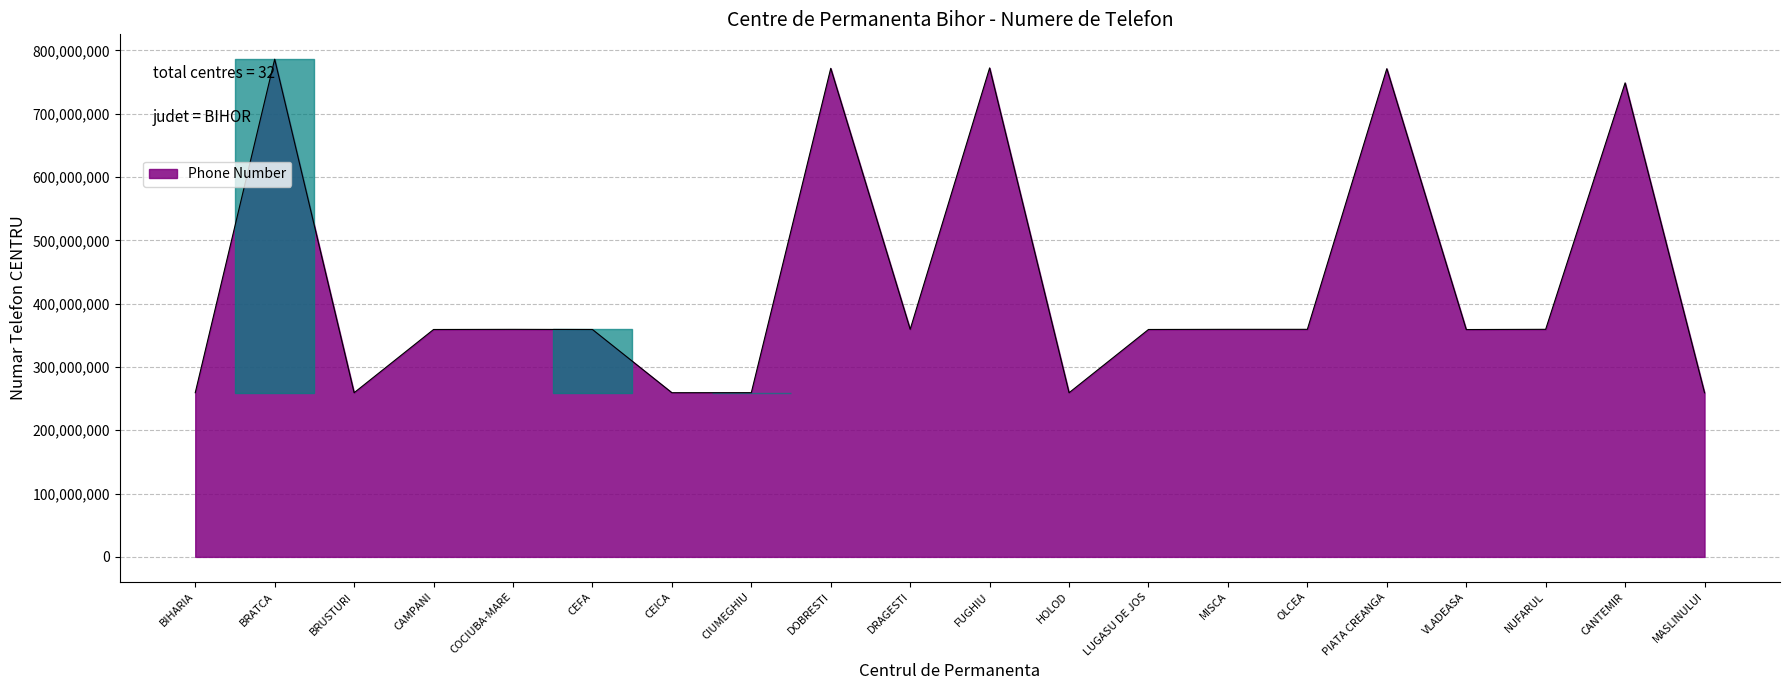

Approximately how many times larger is the value at LUGASU DE JOS compared to FUGHIU?

0.5